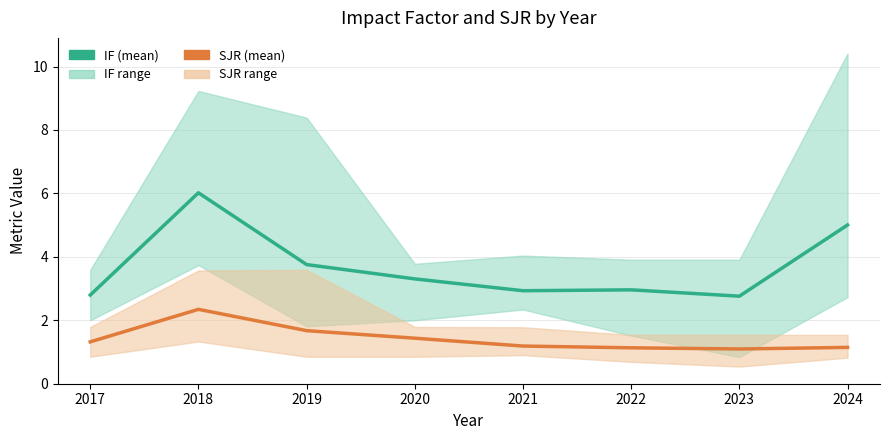

What is the sum of all IF (mean) values?

29.5